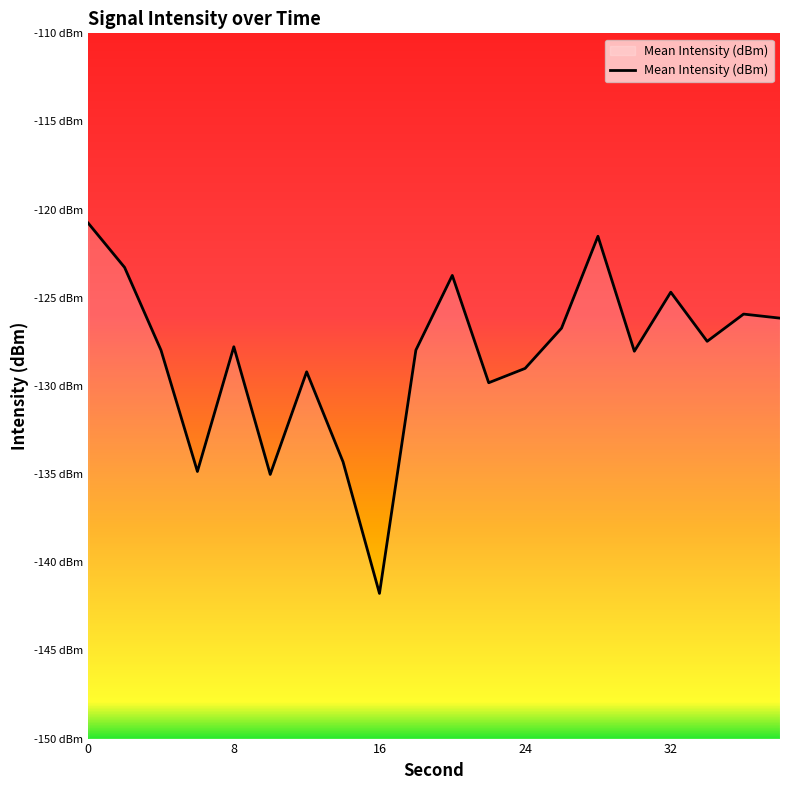

Does the chart display data point markers on the line(s)?

No